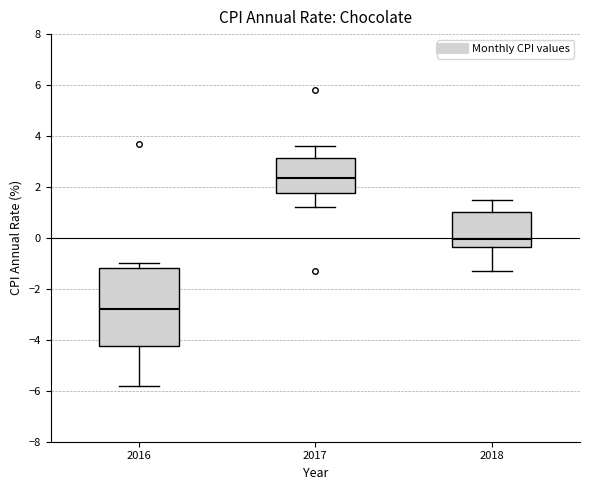

Which box has the lowest median line?

2016